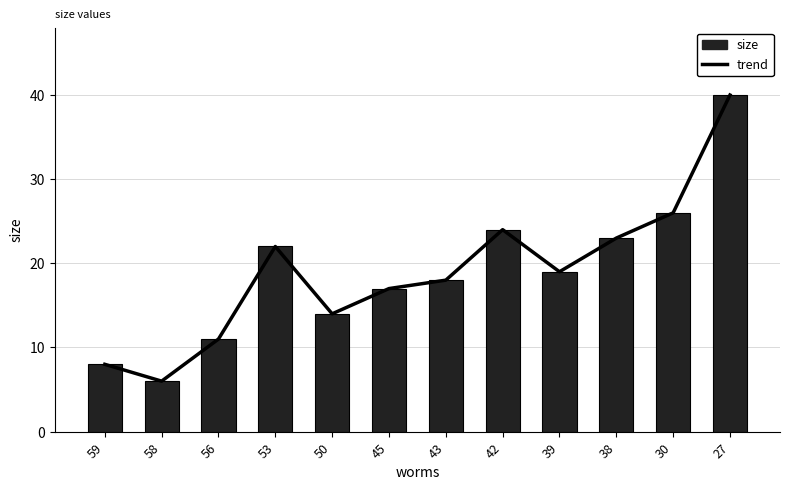

What is the difference between the maximum and minimum values in the trend series?

34